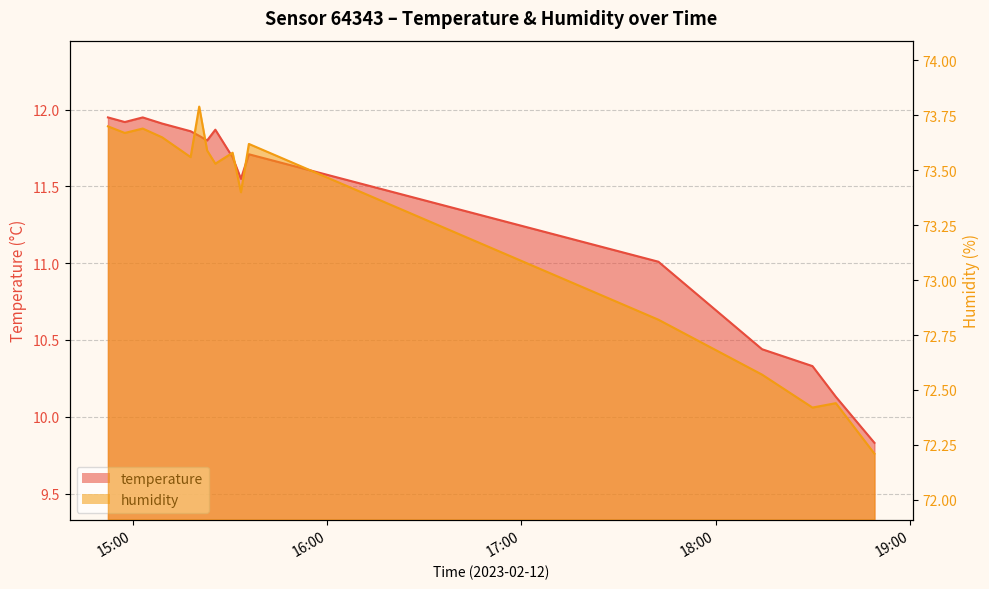

What is the sum of the humidity values at 2023-02-12T18:29:51 and 2023-02-12T14:52:22?

146.1